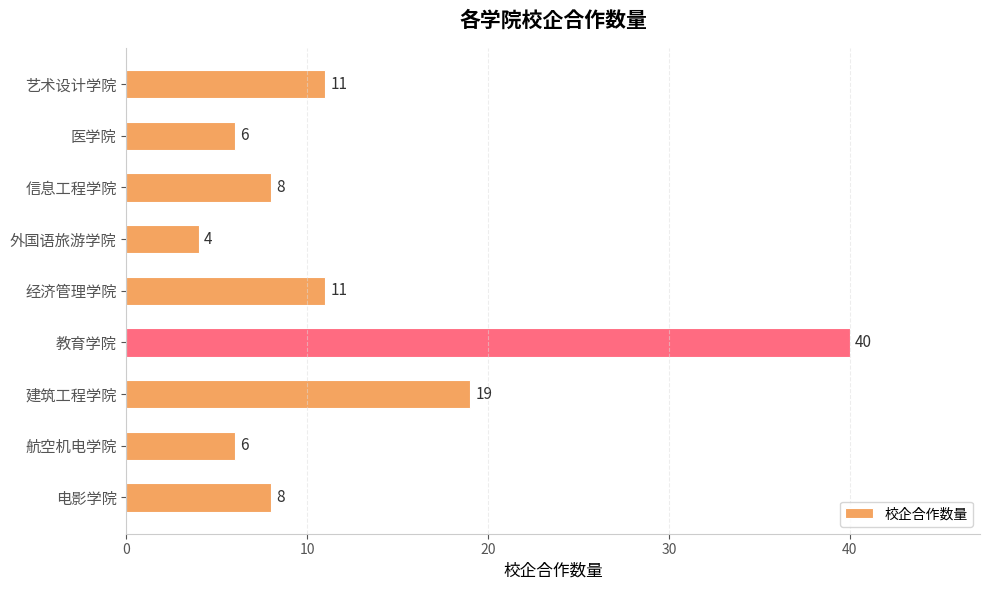

Reading bottom to top, transcribe all the data shown in this chart.

电影学院=8	航空机电学院=6	建筑工程学院=19	教育学院=40	经济管理学院=11	外国语旅游学院=4	信息工程学院=8	医学院=6	艺术设计学院=11